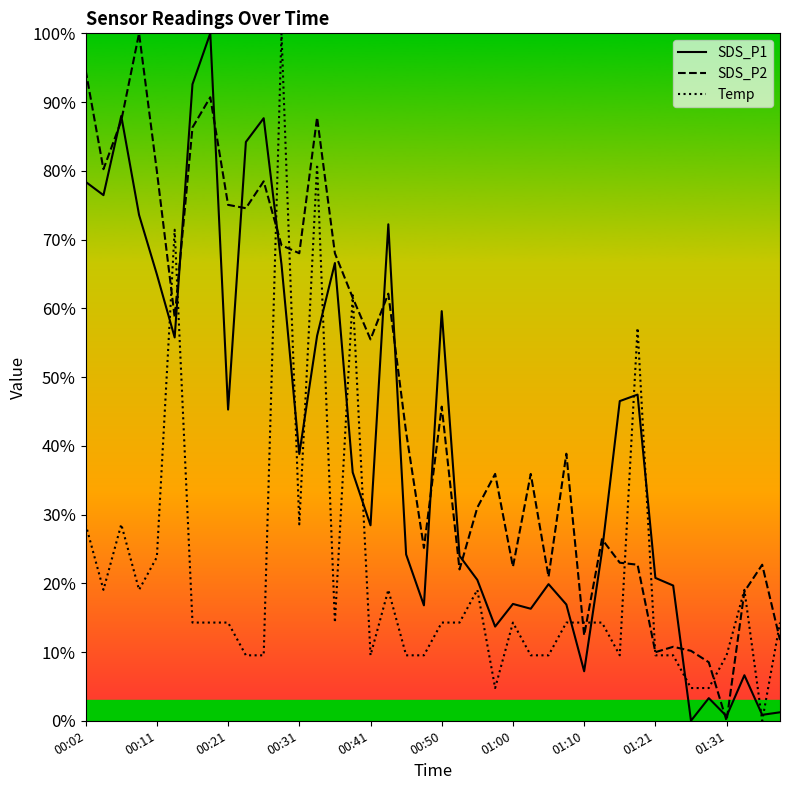

At how many categories does at least one series exceed 82?

9